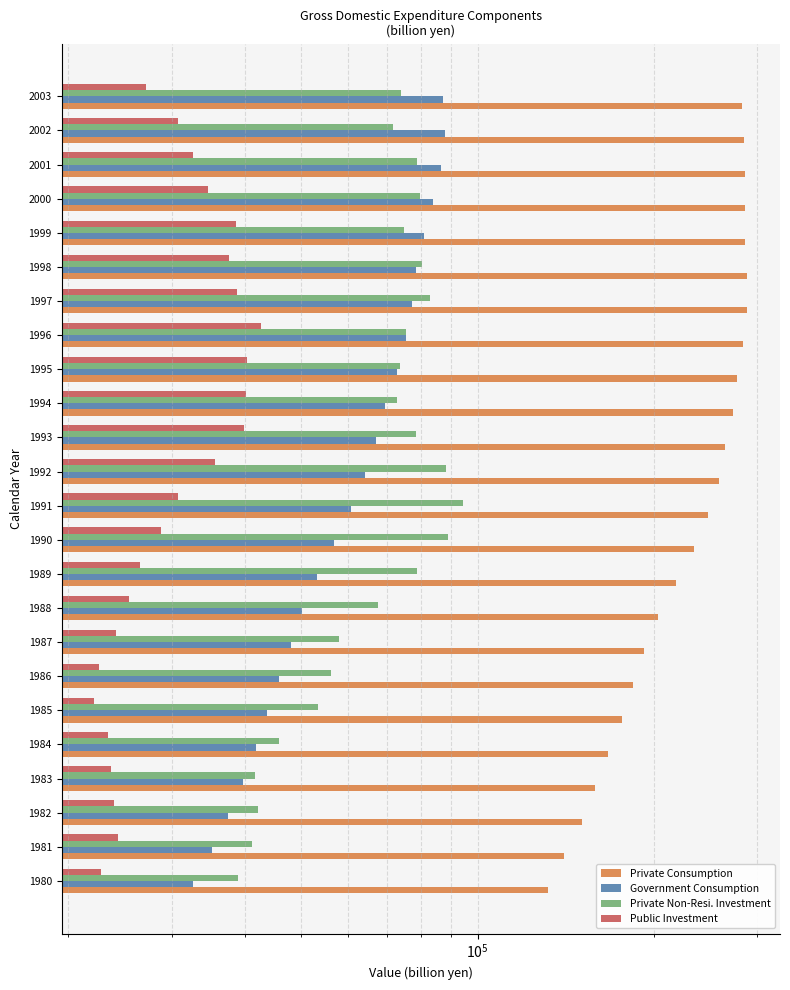

What are all the series names shown in the legend?

Private Consumption, Government Consumption, Private Non-Resi. Investment, Public Investment